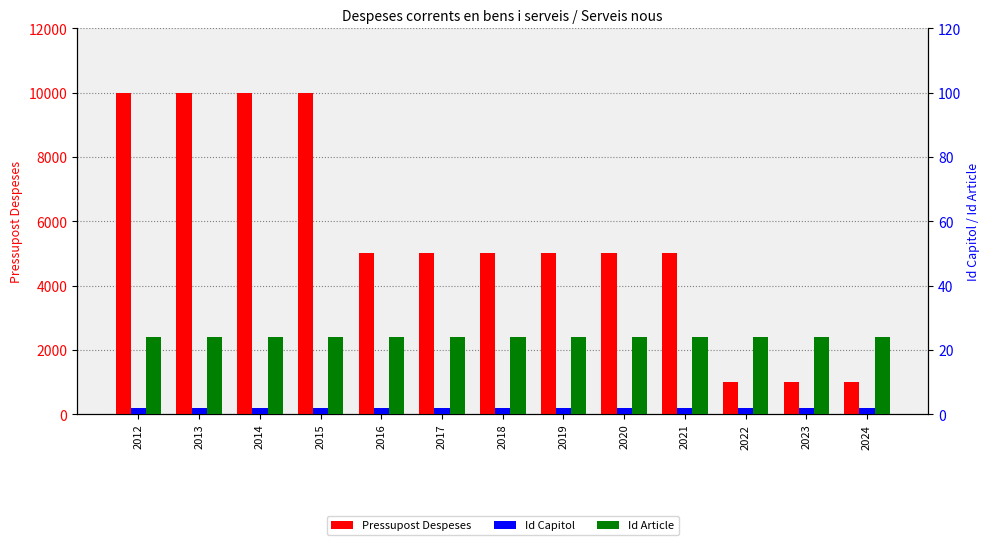

Does the chart contain stacked bars?

No